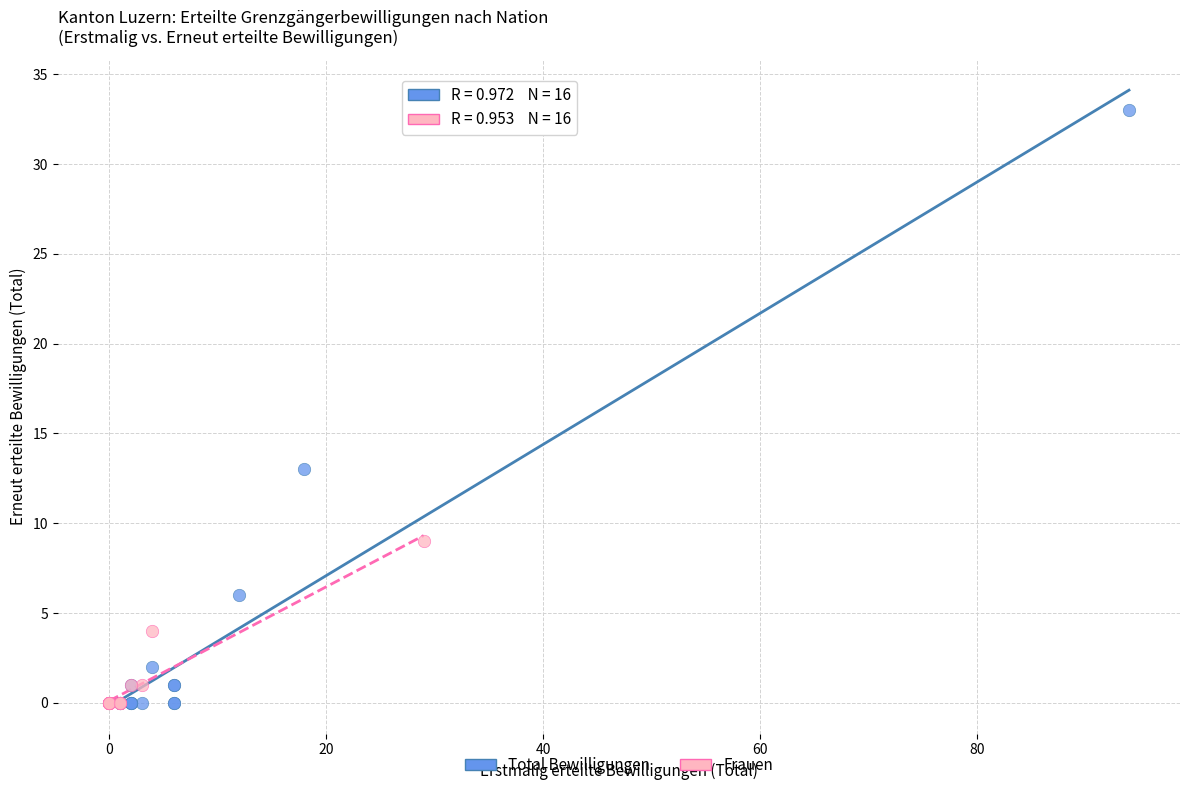

What are all the series names shown in the legend?

Total Bewilligungen, Frauen